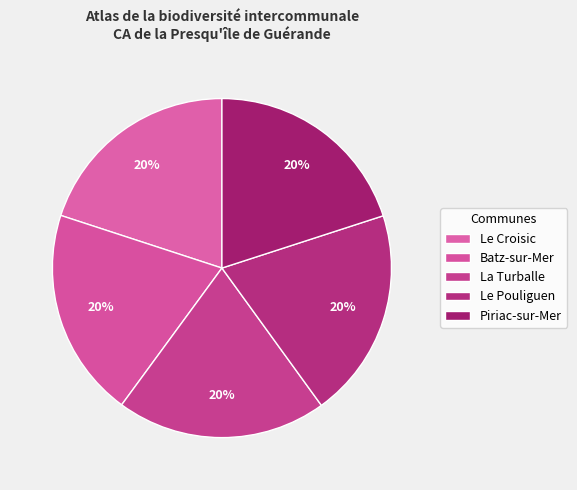

What percentage is the Batz-sur-Mer slice, to the nearest percent?

20%